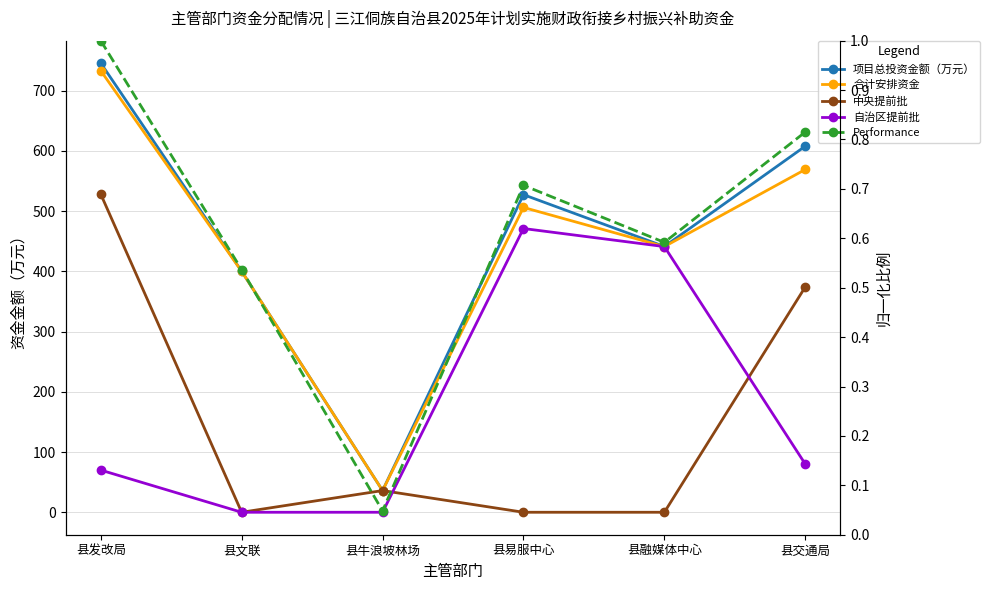

The value of 中央提前批 at 县交通局 is 651.9. True or false?

False